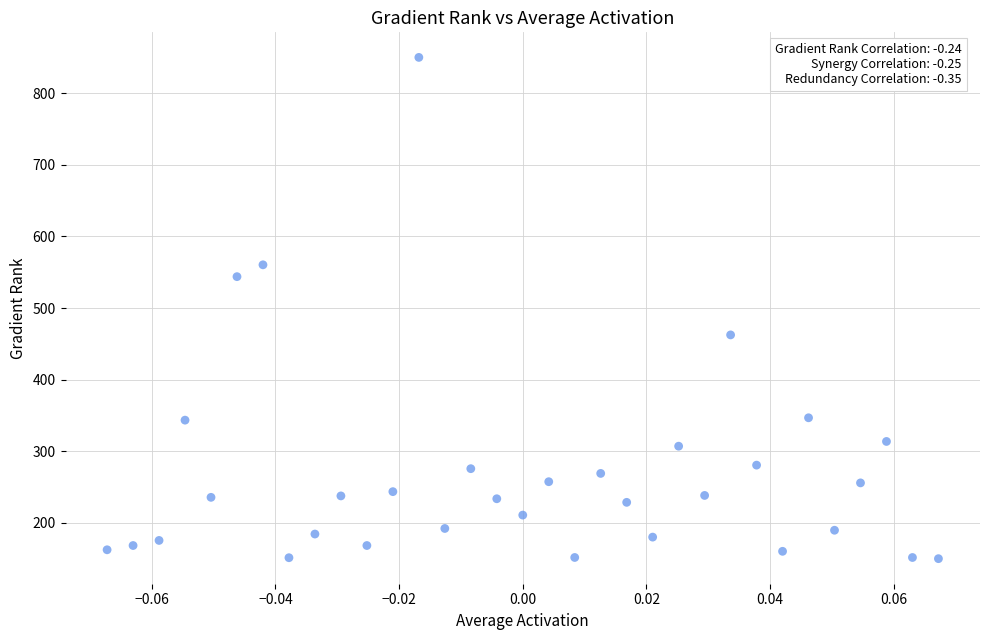

What is the range of Y values (max minus min)?

700.0